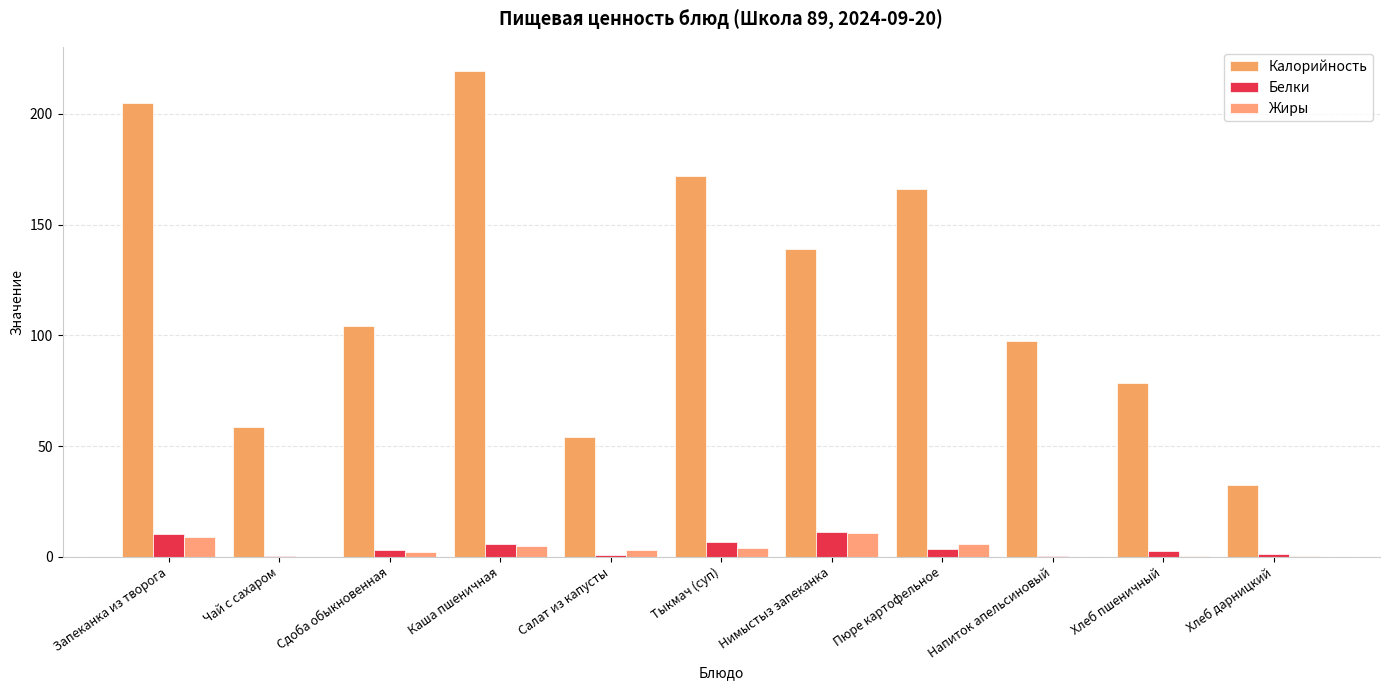

True or false: Белки has a value of 1.6 at Салат из капусты.

False